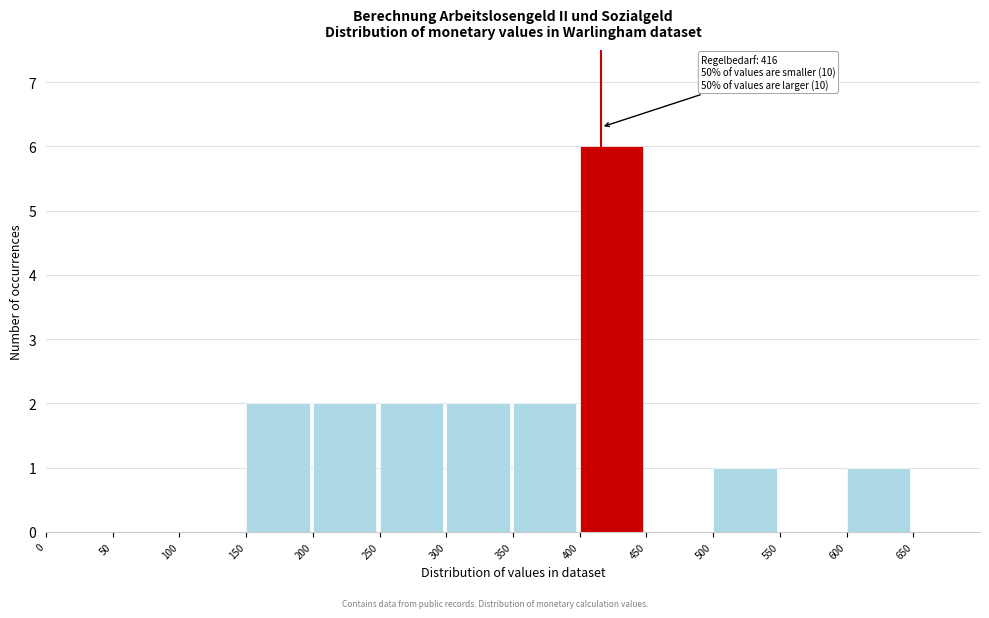

Over which range of the x-axis is the bar tallest?

400 to 450